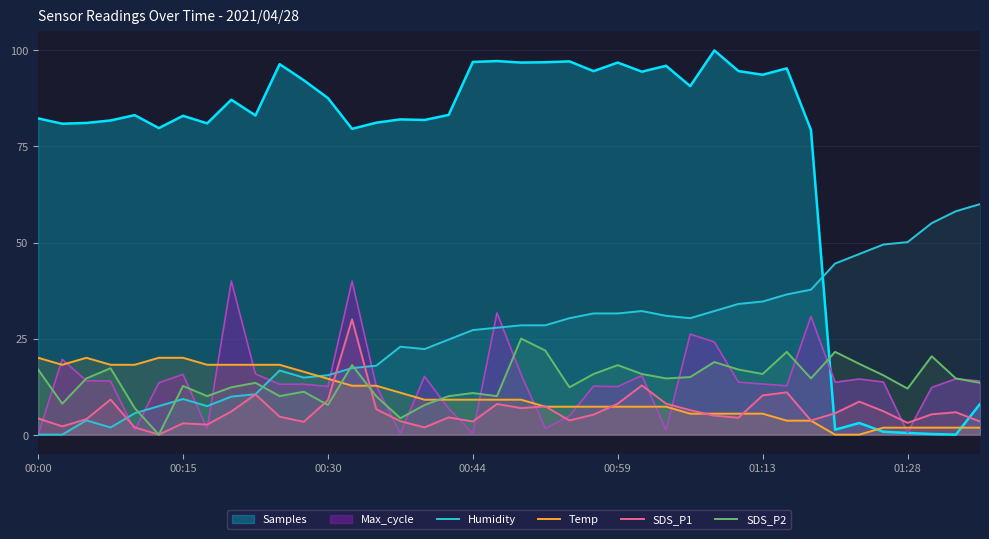

How many values in the Temp series are below 9?

19